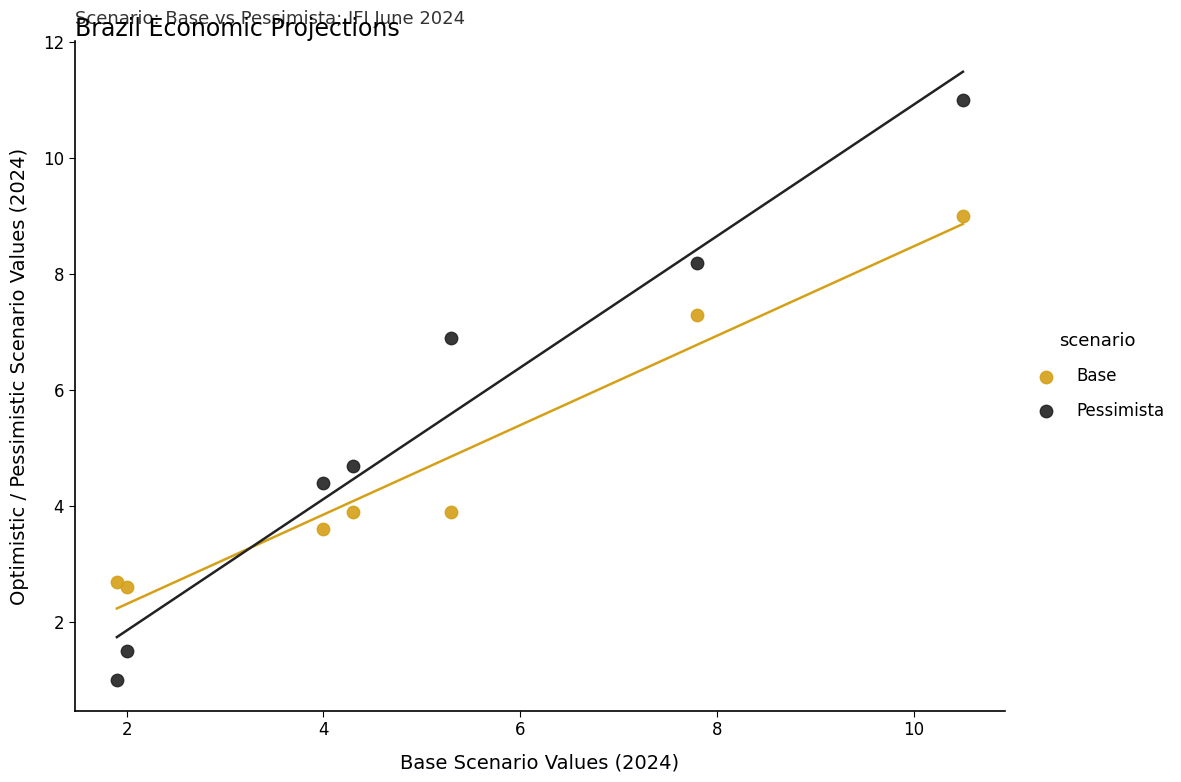

Which series contains the highest Y value?

Pessimista